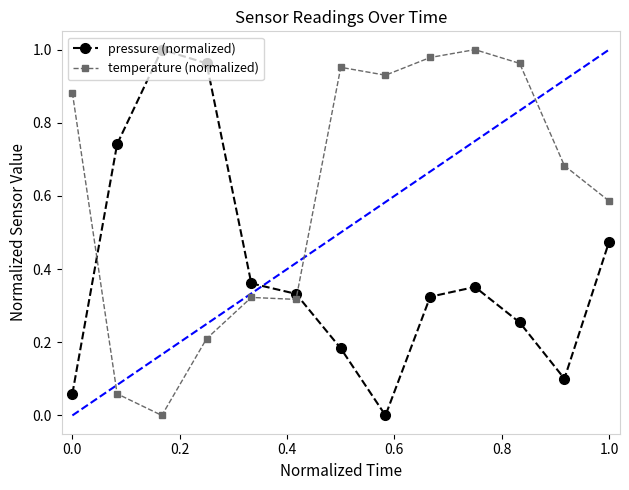

What is the sum of all pressure (normalized) values?

5.1